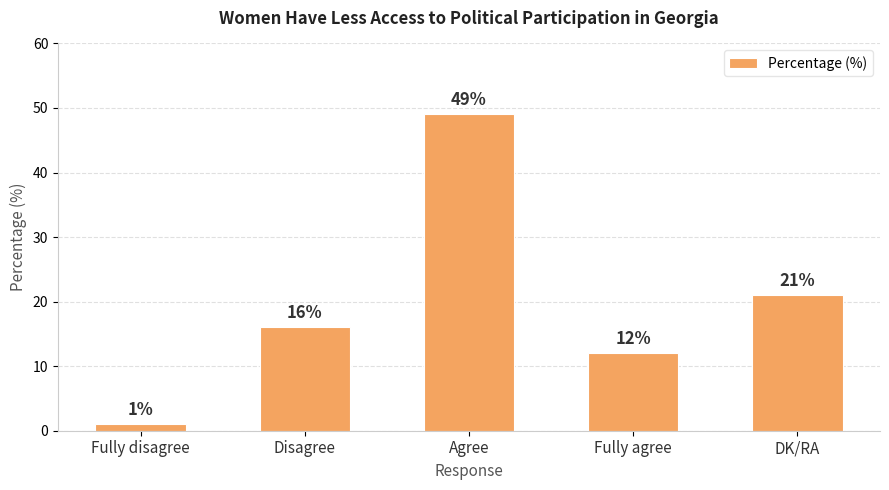

List the labels in order of value, smallest first.

Fully disagree, Fully agree, Disagree, DK/RA, Agree